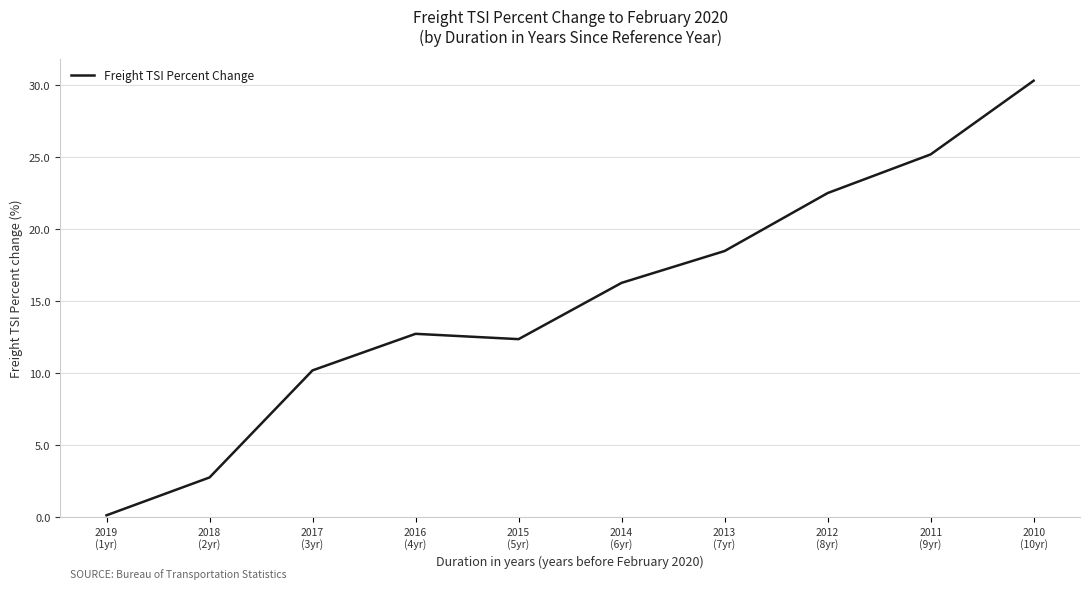

What is the maximum value shown in the chart?

30.3